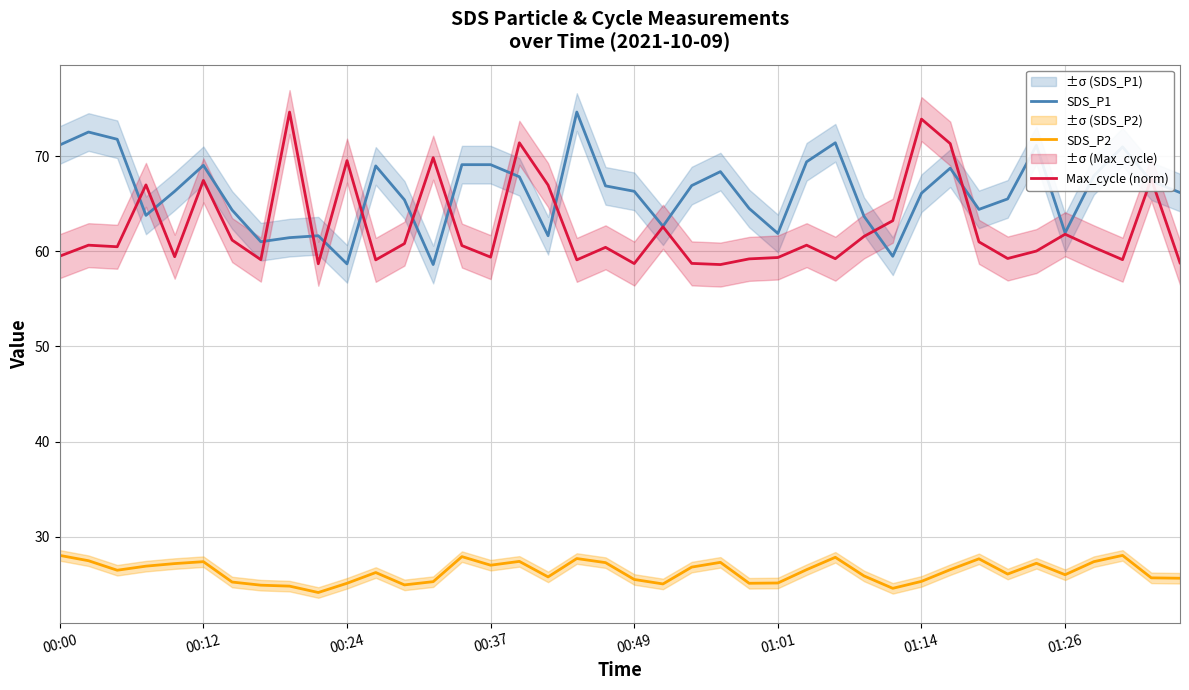

What is the difference between the maximum and minimum values in the SDS_P2 series?

3.9